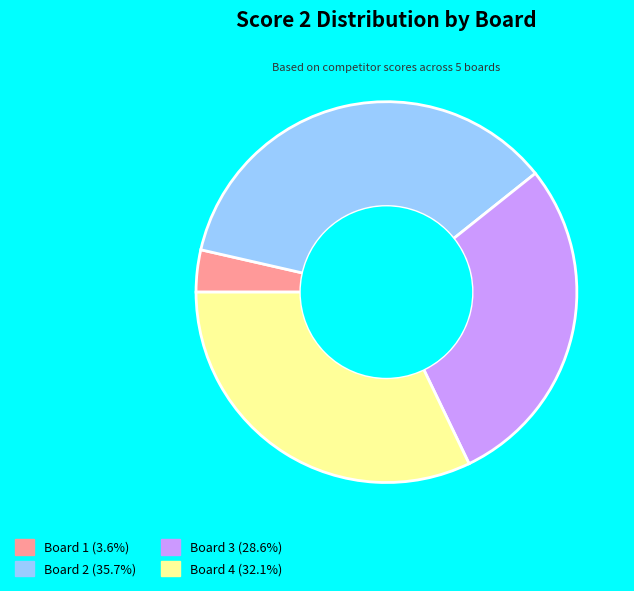

What is the ratio of the value at Board 3 (28.6%) to the value at Board 2 (35.7%)?

0.8